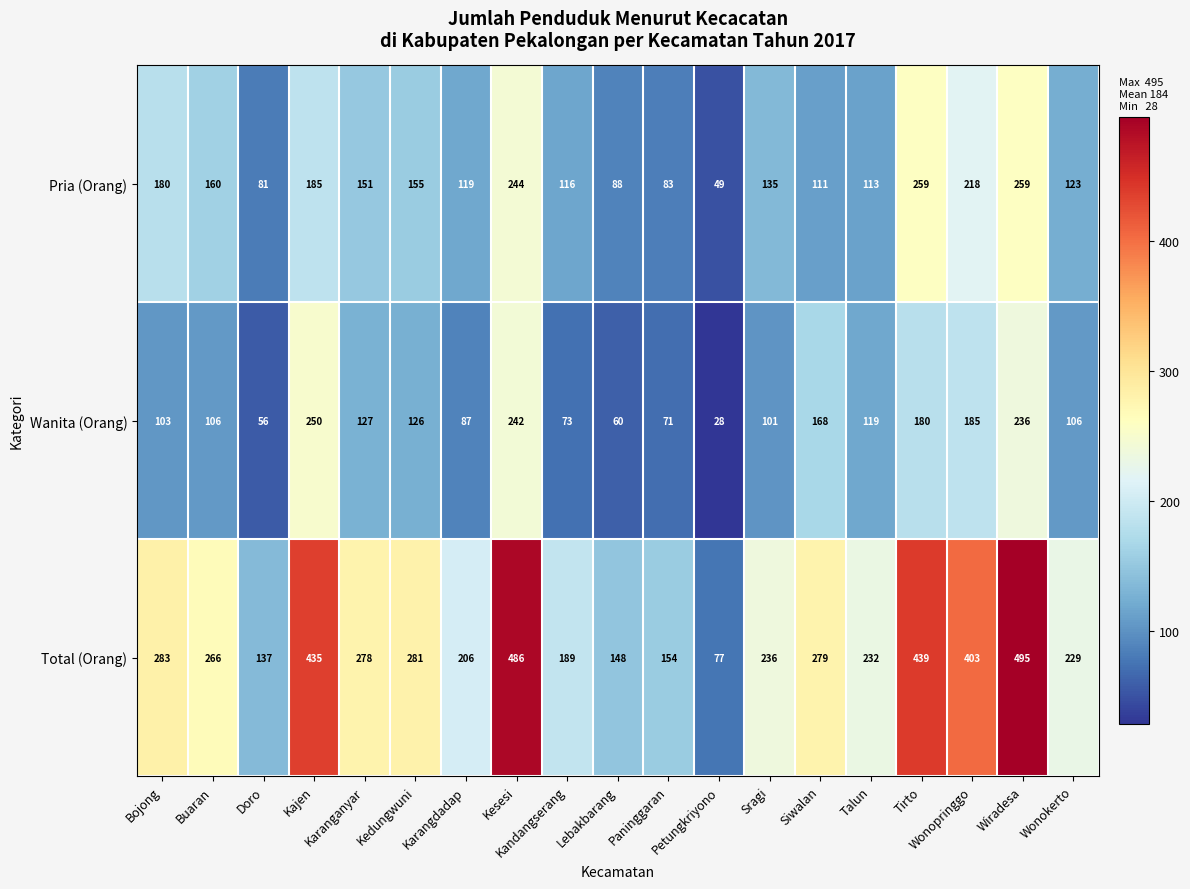

What is the minimum value for Wanita (Orang)?

28